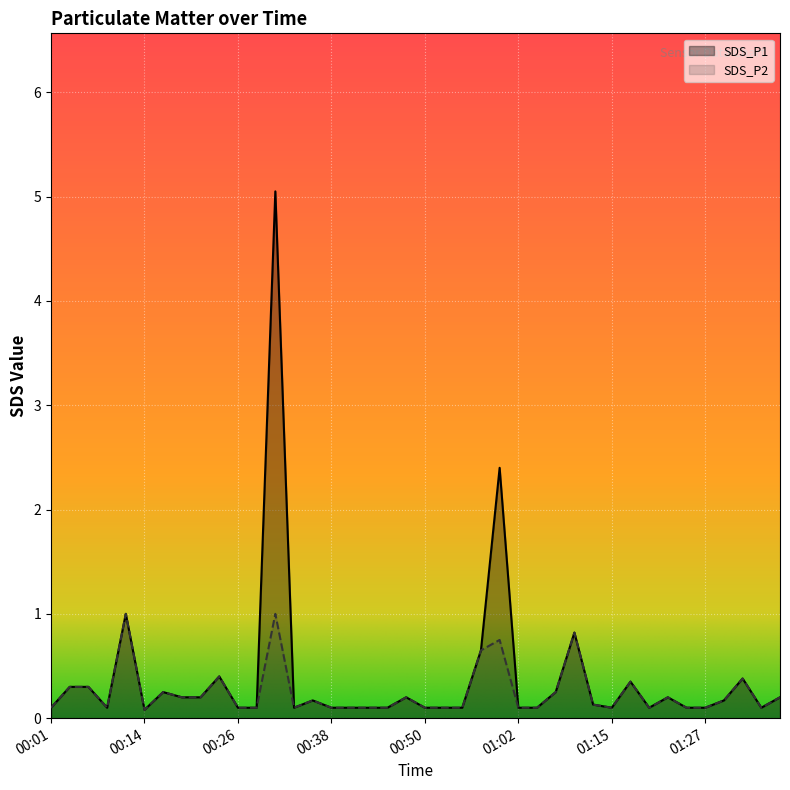

At which label does SDS_P2 reach its minimum?

00:14